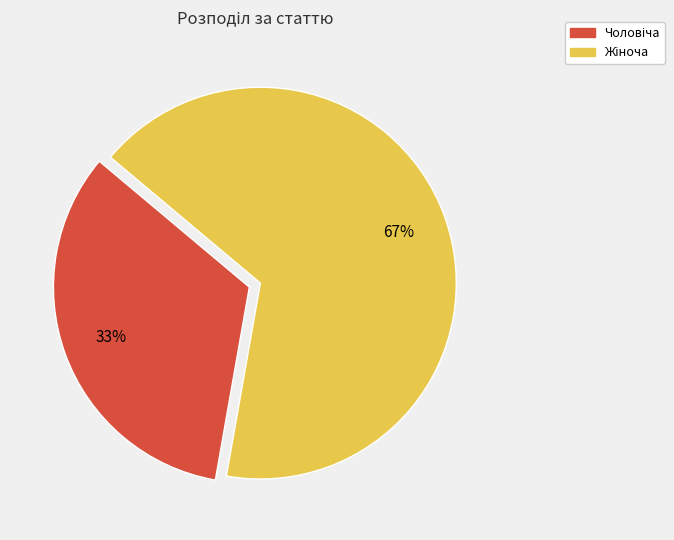

Does any single category account for the majority?

Yes